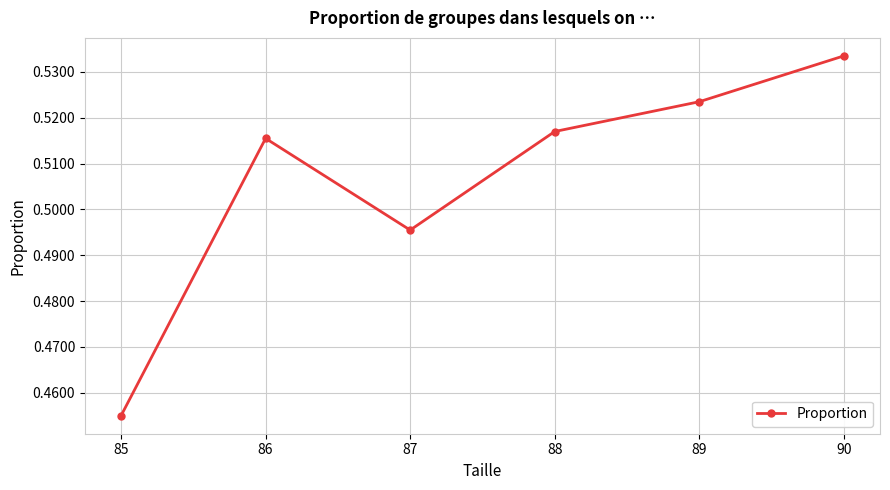

What is the sum of the values at 88 and 90?

1.1